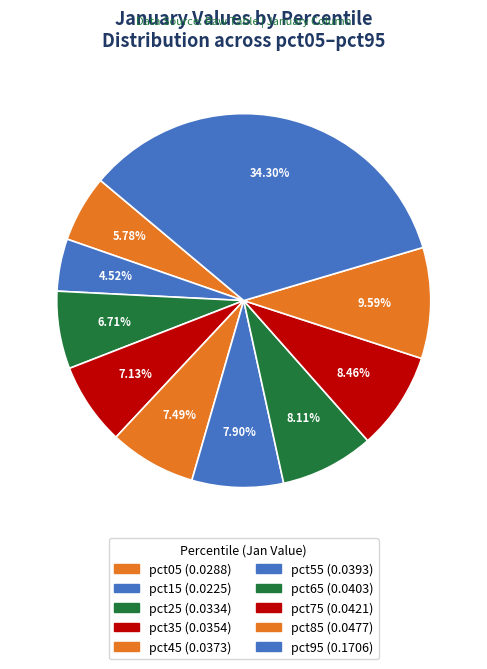

What is the total percentage of pct05 and pct65?

13.9%